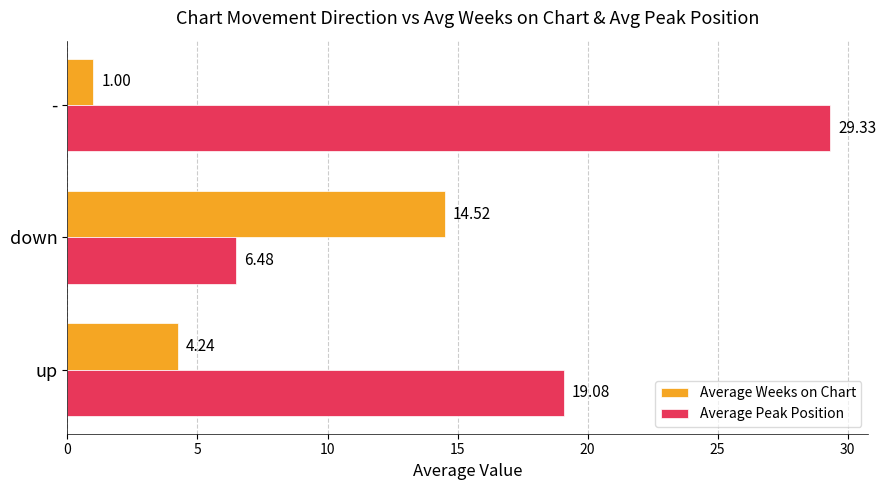

What is the lowest value of the Average Weeks on Chart series?

1.0